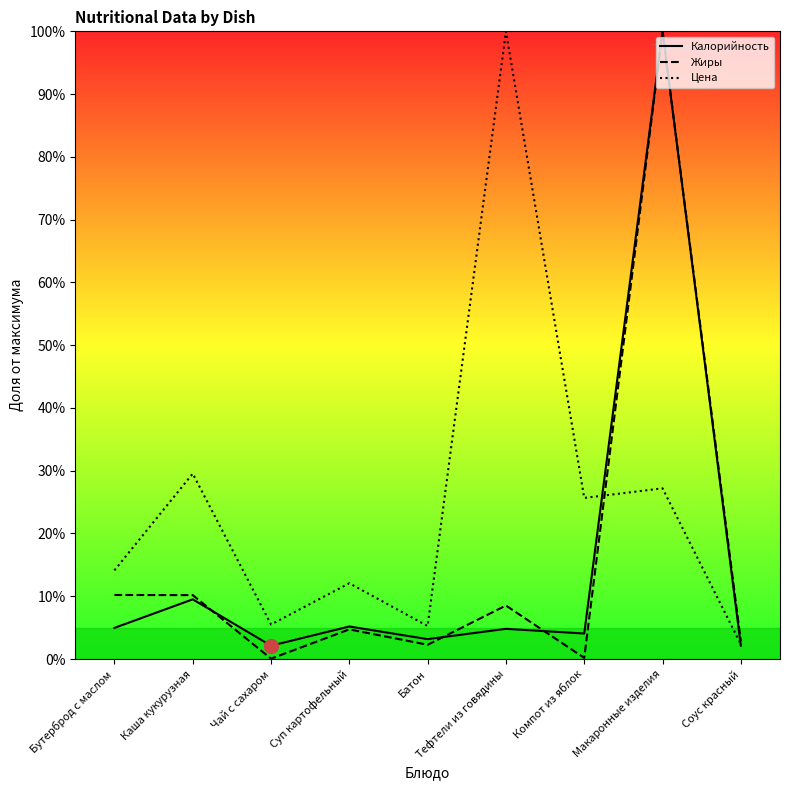

Reading right to left, what are all the values shown in this chart?

Калорийность: Соус красный=2.1	Макаронные изделия=100.0	Компот из яблок=4.1	Тефтели из говядины=4.8	Батон=3.2	Суп картофельный=5.2	Чай с сахаром=2.1	Каша кукурузная=9.5	Бутерброд с маслом=5.0
Жиры: Соус красный=2.8	Макаронные изделия=100.0	Компот из яблок=0.2	Тефтели из говядины=8.5	Батон=2.3	Суп картофельный=4.7	Чай с сахаром=0.1	Каша кукурузная=10.2	Бутерброд с маслом=10.2
Цена: Соус красный=2.3	Макаронные изделия=27.2	Компот из яблок=25.7	Тефтели из говядины=100.0	Батон=5.3	Суп картофельный=12.1	Чай с сахаром=5.5	Каша кукурузная=29.5	Бутерброд с маслом=14.1